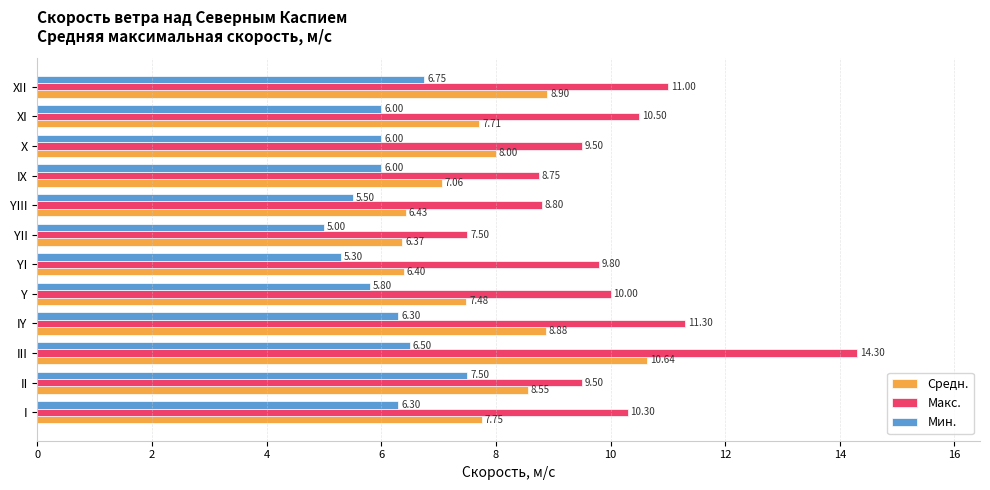

Where is Средн. nearest to the value 8?

X